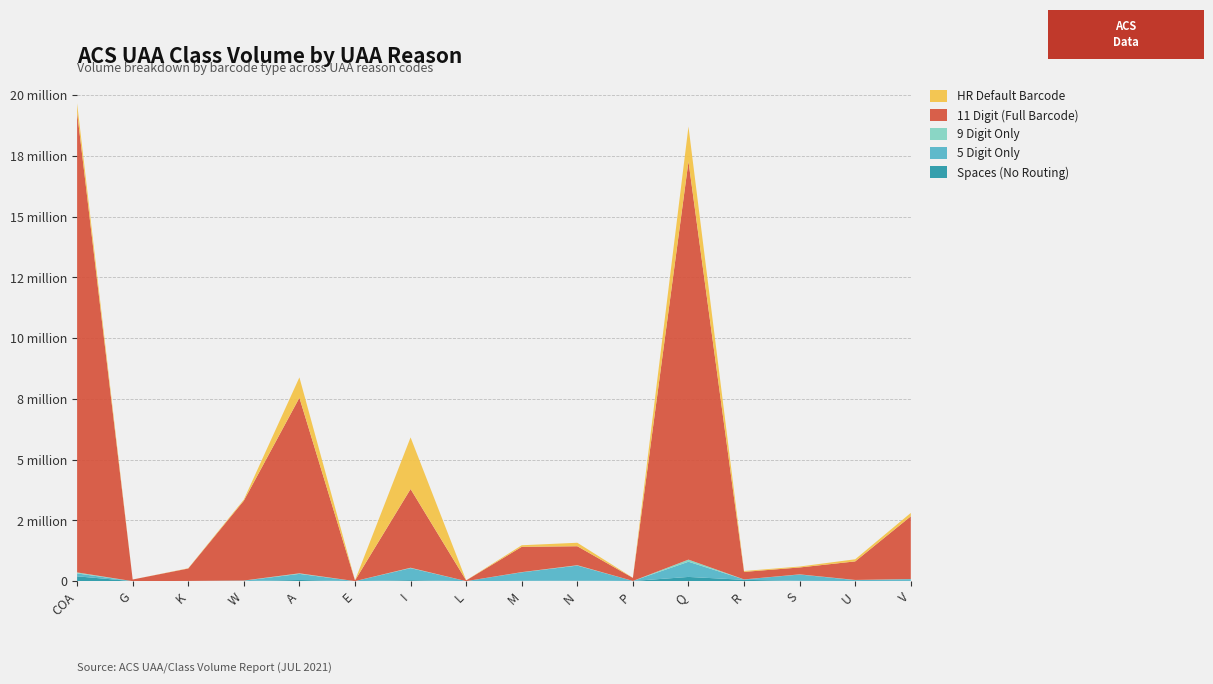

Reading right to left, transcribe all the data shown in this chart.

Spaces (No Routing): V=11024	U=5913	S=12654	R=55465	Q=174812	P=7728	N=25437	M=13403	L=281	I=41920	E=88	A=49533	W=4562	K=4398	G=623	COA=199590
5 Digit Only: V=71859	U=37038	S=261450	R=15979	Q=624632	P=1859	N=615224	M=351410	L=1868	I=494701	E=2058	A=250531	W=15265	K=3526	G=296	COA=118439
9 Digit Only: V=5236	U=7732	S=6633	R=1360	Q=87708	P=838	N=15929	M=8131	L=166	I=16595	E=131	A=23611	W=6479	K=1443	G=140	COA=42066
11 Digit (Full Barcode): V=2580347	U=763161	S=283252	R=309585	Q=16376809	P=124541	N=780718	M=1040445	L=29422	I=3237429	E=28014	A=7221311	W=3284888	K=511145	G=67252	COA=18927180
HR Default Barcode: V=139463	U=87471	S=38278	R=36333	Q=1439072	P=4506	N=143443	M=64249	L=4017	I=2123831	E=3580	A=838755	W=45750	K=11558	G=316	COA=372363